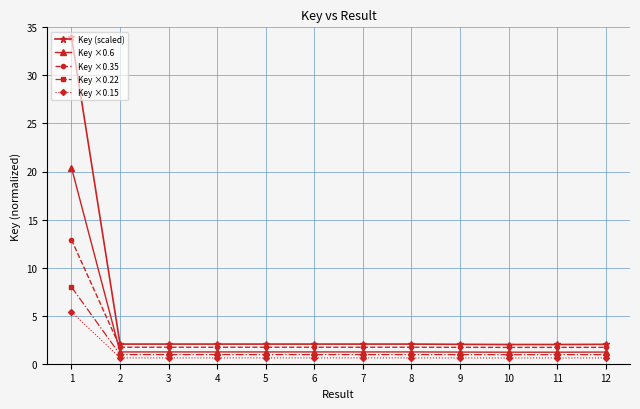

True or false: Key ×0.22 has more than 1 interior local peaks.

True